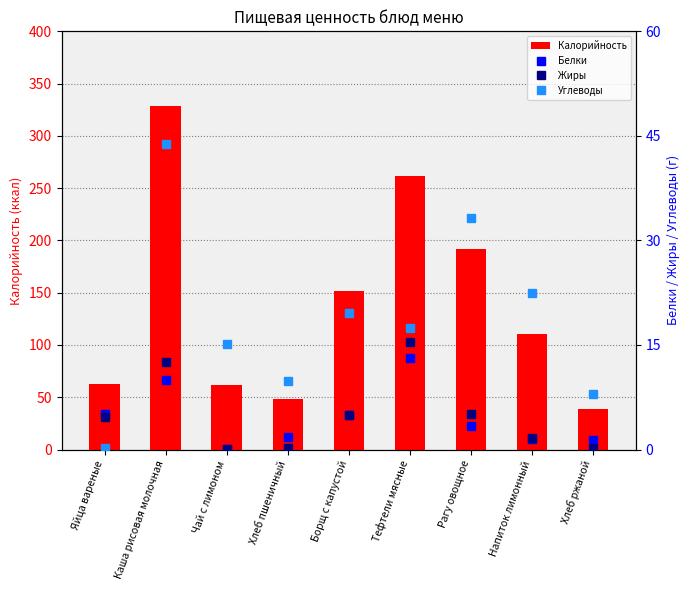

Rank the series at Борщ с капустой from highest to lowest value.

Калорийность, Углеводы, Жиры, Белки